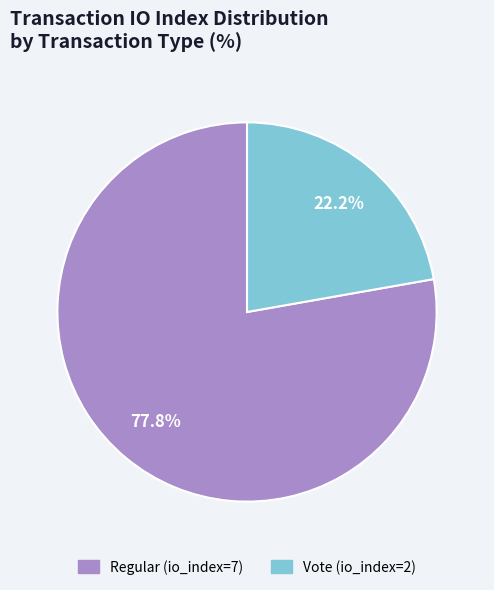

Rank the categories by value from highest to lowest.

Regular (io_index=7), Vote (io_index=2)